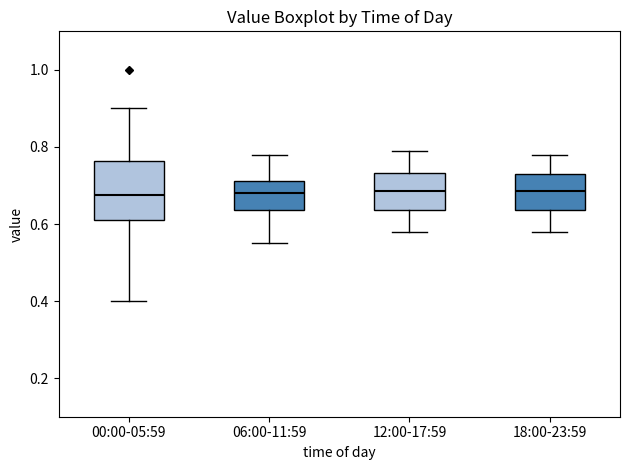

Where is the lower edge of the box for 12:00-17:59 on the y-axis? The values are not printed on the chart, so give them approximately, as read against the axis.

0.64